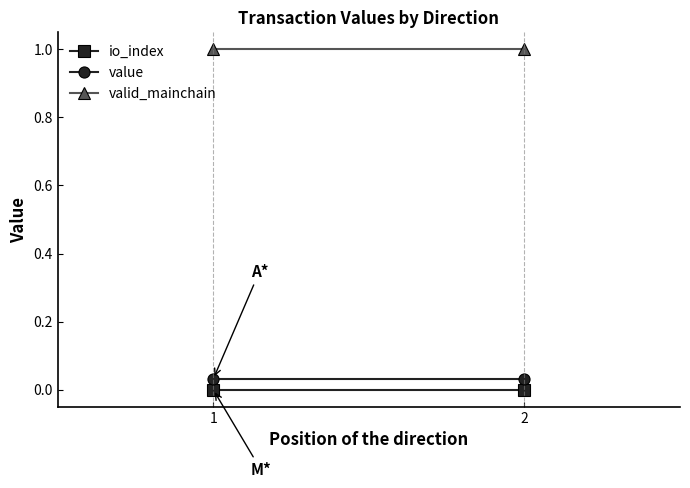

The value of valid_mainchain at 2 is 1.0. True or false?

True